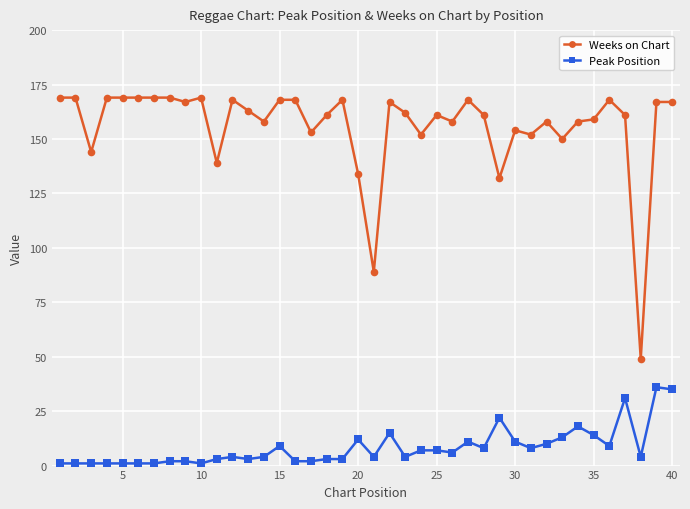

True or false: Peak Position and Weeks on Chart cross at least once.

False